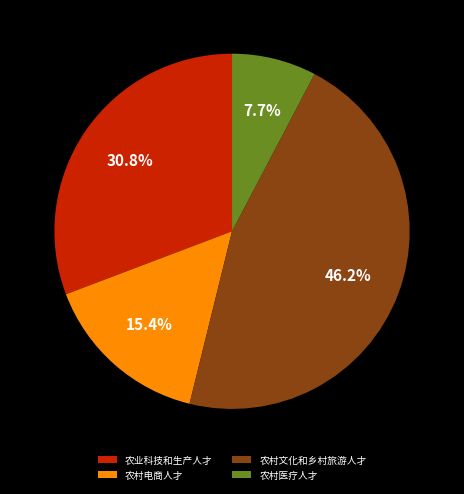

Count the number of slices in the pie.

4